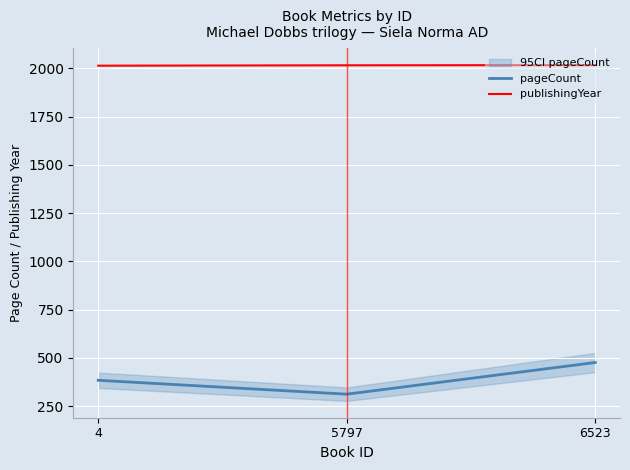

How many categories are shown in the chart?

3